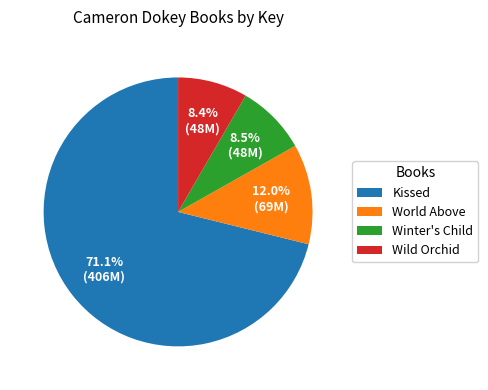

To the nearest percent, what portion does World Above represent?

12%